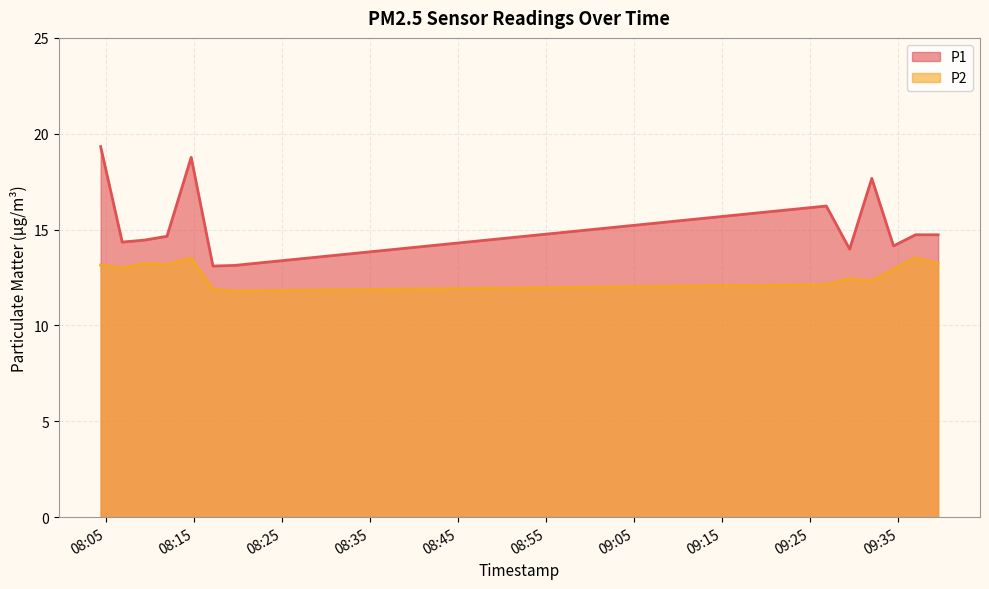

In P2, how many points are lower than both neighbors (excluding endpoints)?

4